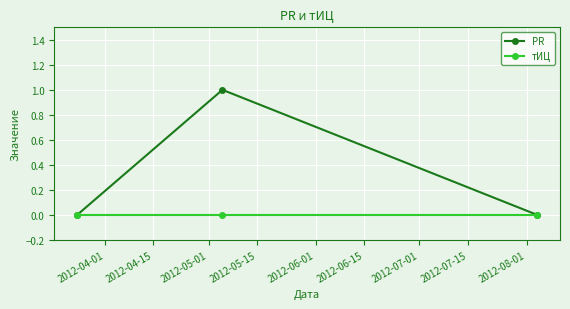

List the series in order of their peak value, highest first.

PR, тИЦ